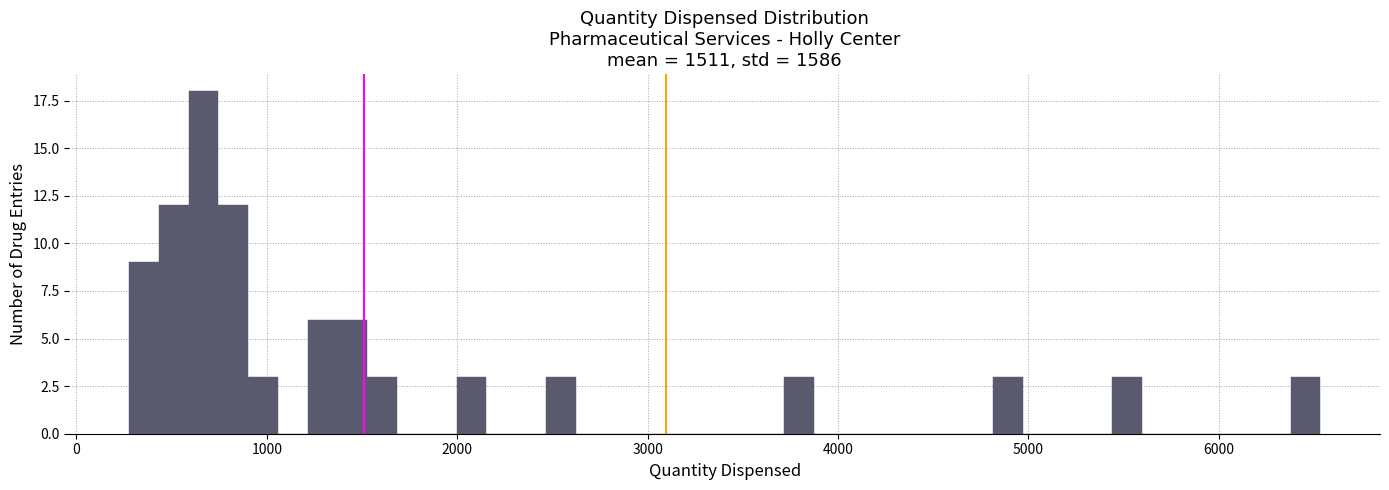

Around what value on the x-axis is the tallest bar? Give the approximate position of its centre, as read against the axis.

700